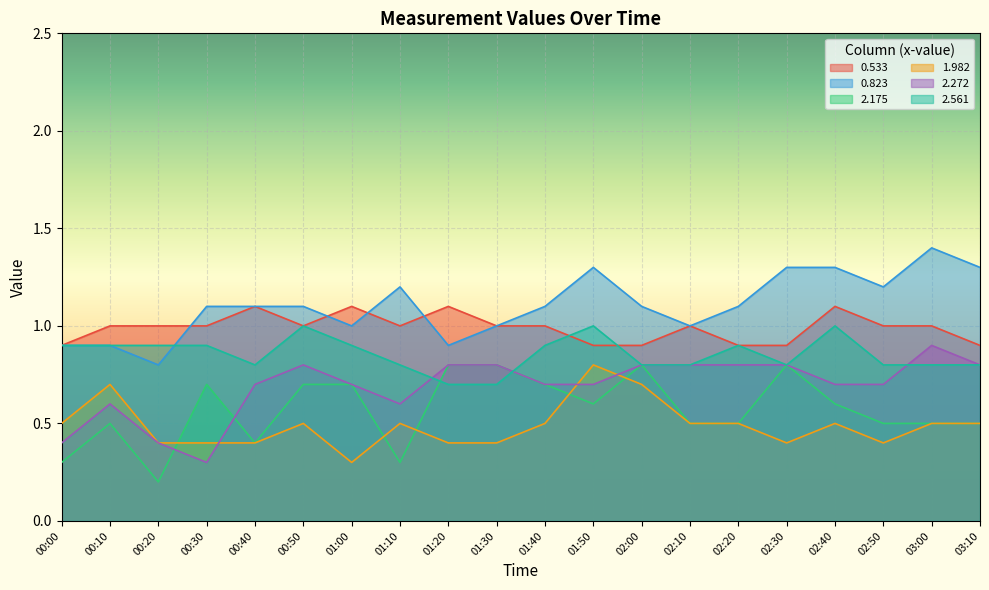

How many lines are shown in the chart?

6